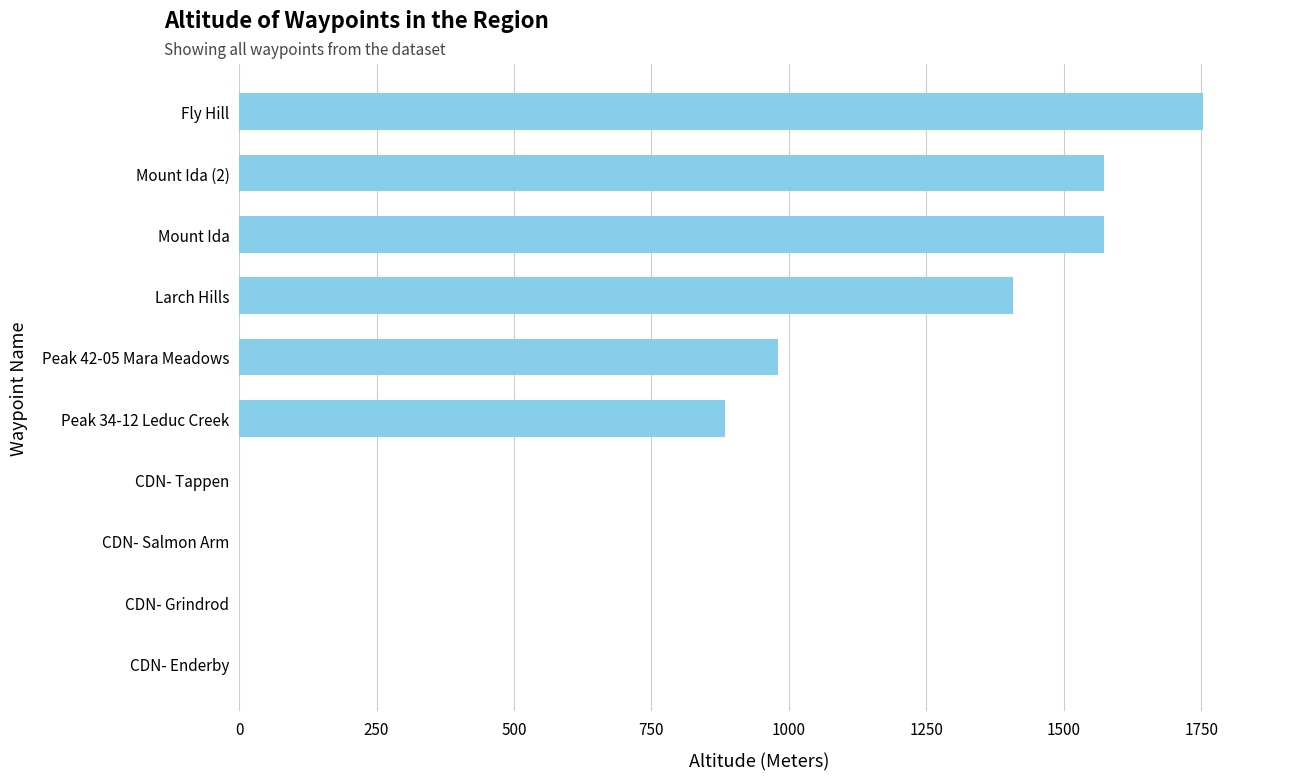

Are the bars horizontal?

Yes